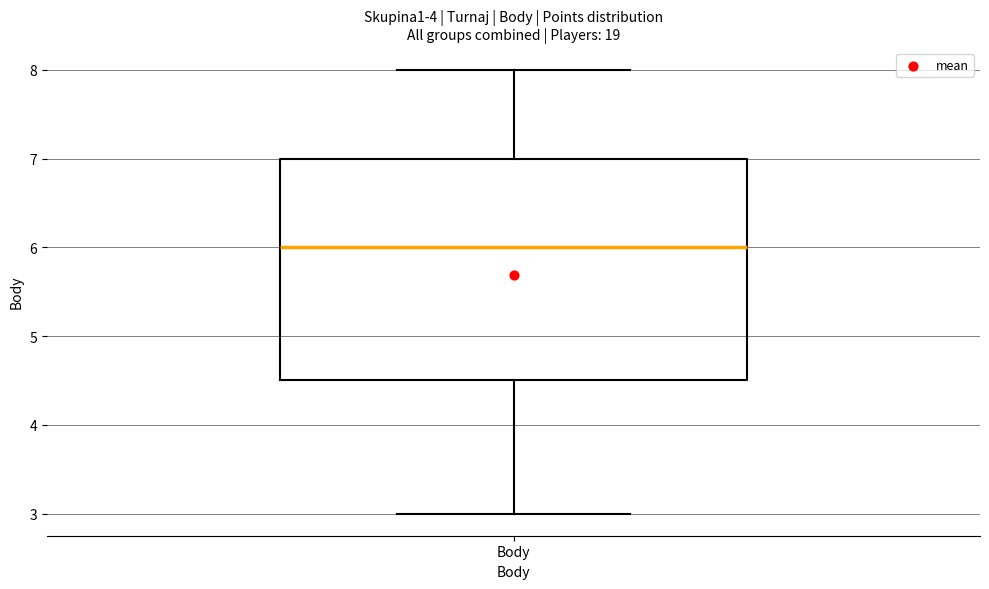

Read this box plot against the y-axis: the position of the median line, the range covered by the box, and the ends of both whiskers. The values are not printed on the chart, so give them approximately, as read against the axis.

median 6.0, box 4.5 to 7.0, whiskers 3.0 to 8.0